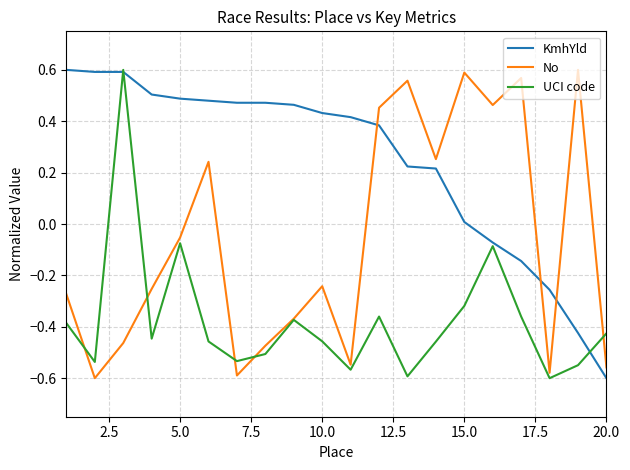

How many lines are shown in the chart?

3